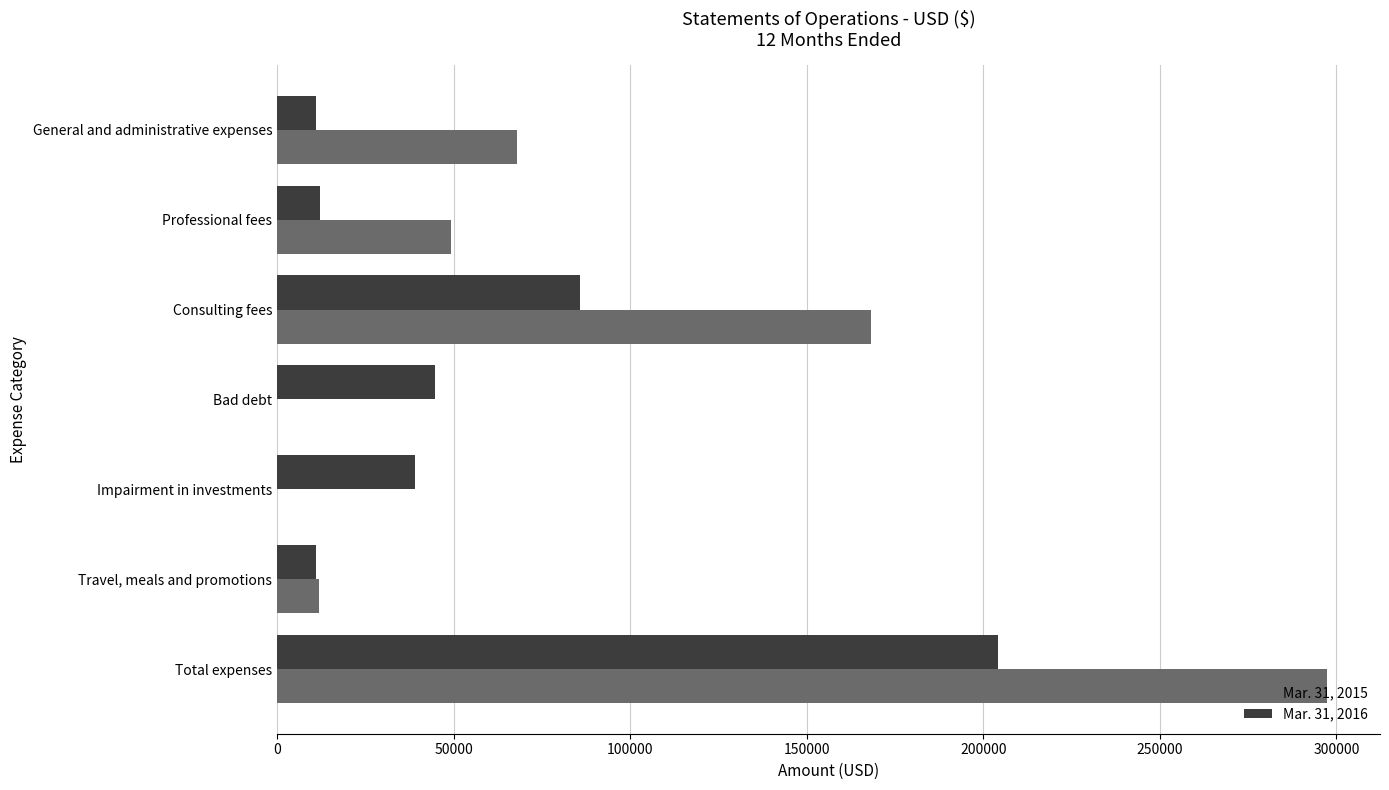

Between Professional fees and Total expenses, which series saw the biggest shift?

Mar. 31, 2015